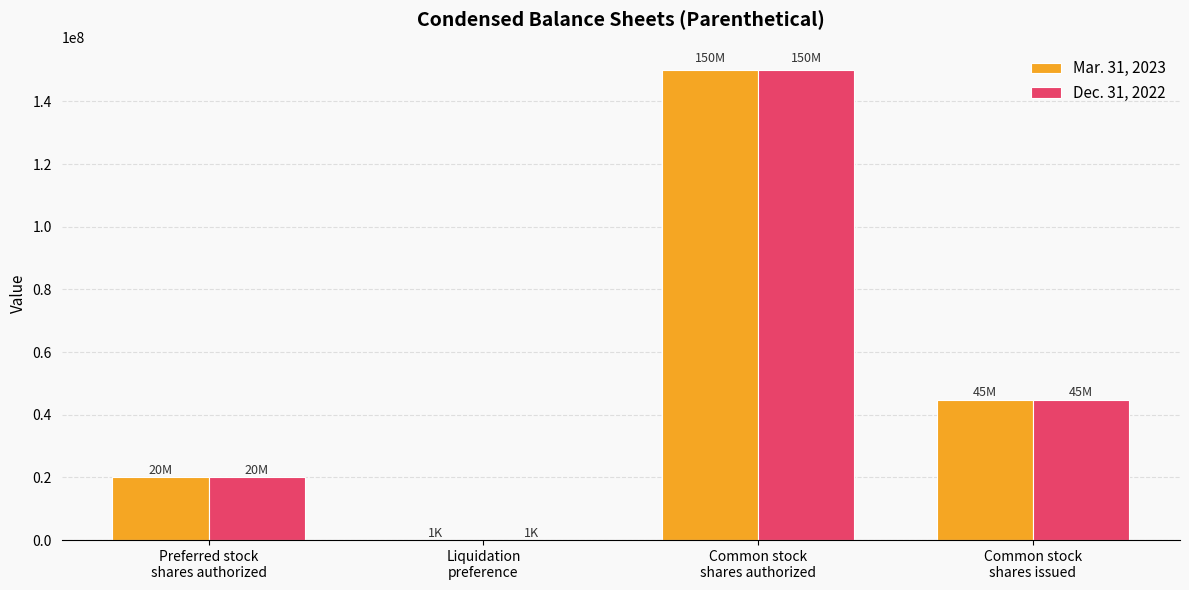

How many groups of bars are there?

4